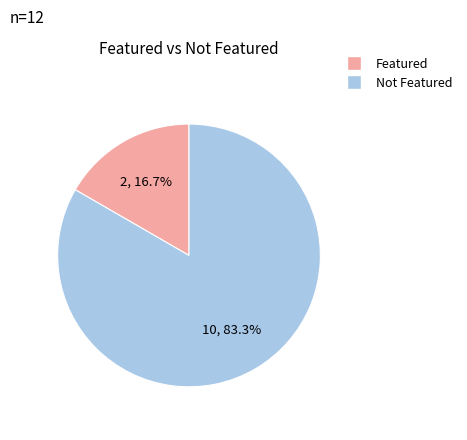

How many slices are in this pie chart?

2